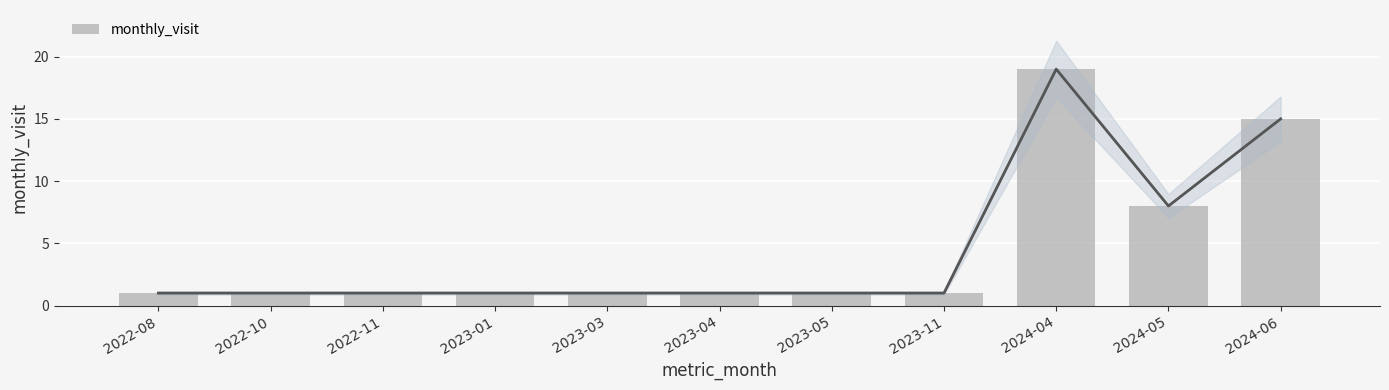

What position from the right is 2023-03?

7